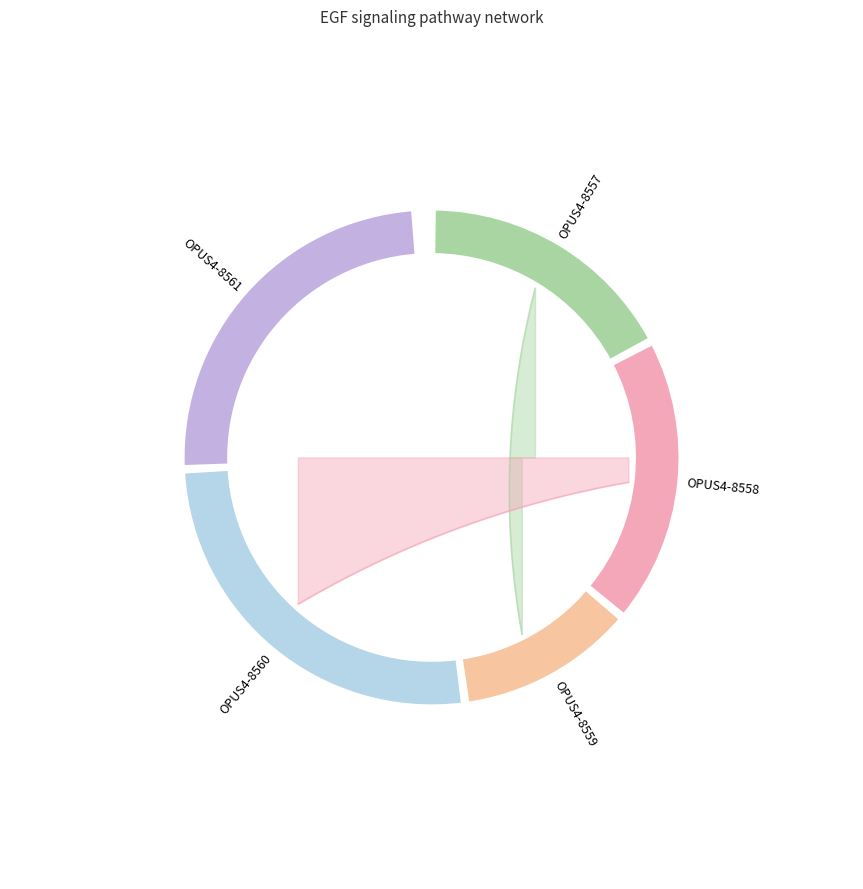

True or false: OPUS4-8557 accounts for 17% of the total.

True